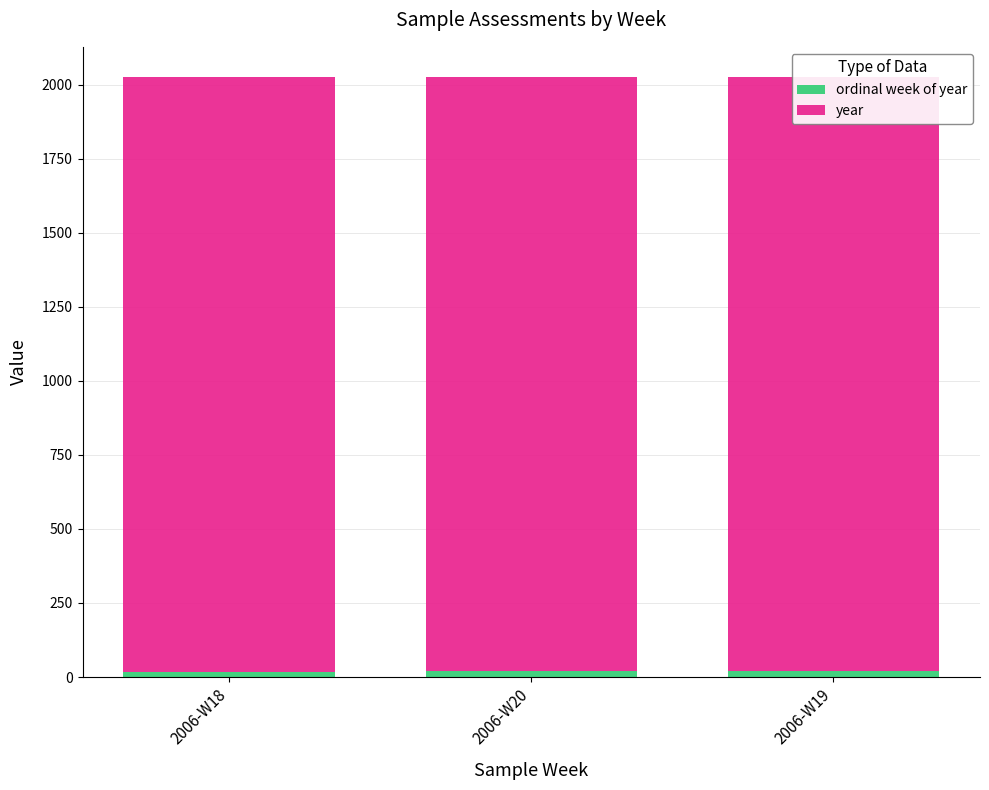

What are all the series names shown in the legend?

ordinal week of year, year